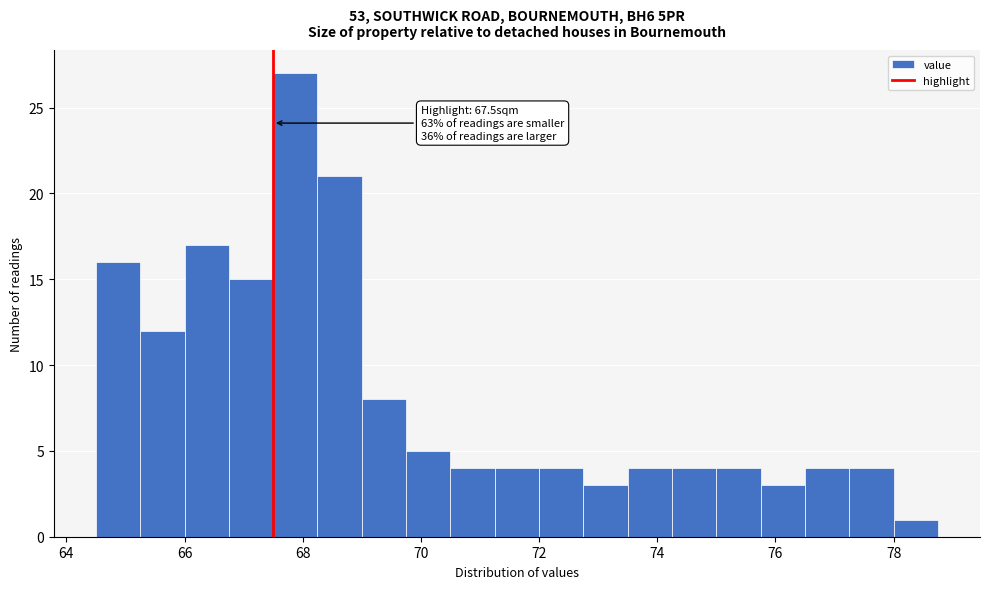

Read against the x-axis, roughly where is the centre of the tallest bar?

67.8